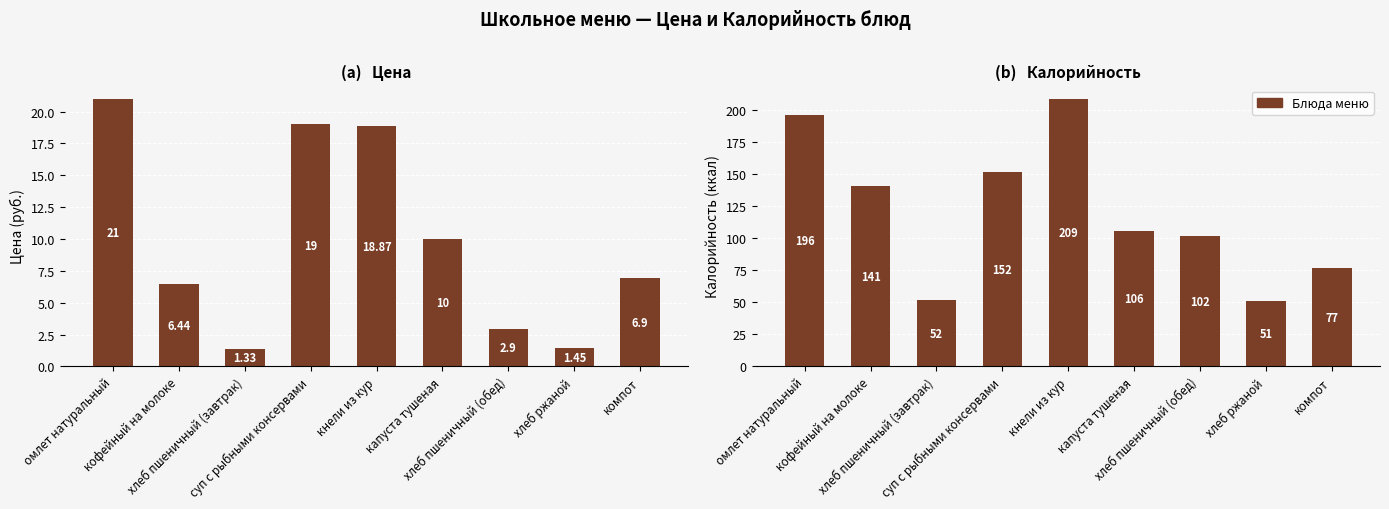

Does the chart contain stacked bars?

No